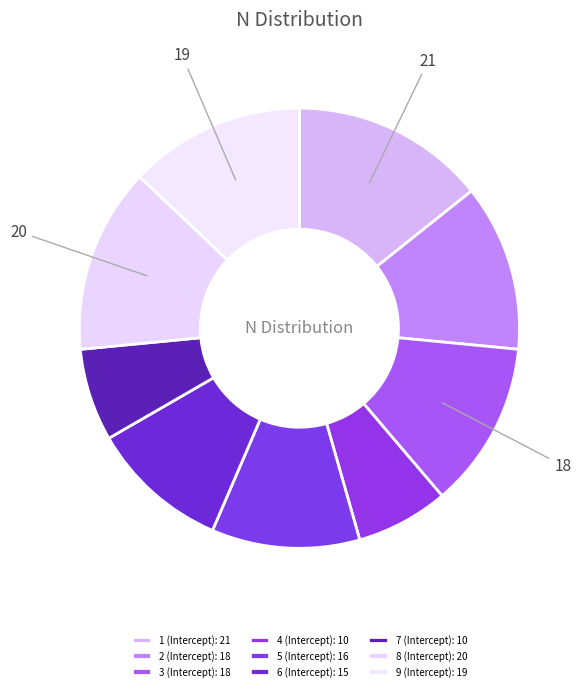

Do 6 (Intercept) and 3 (Intercept) together represent more than half of the pie?

No